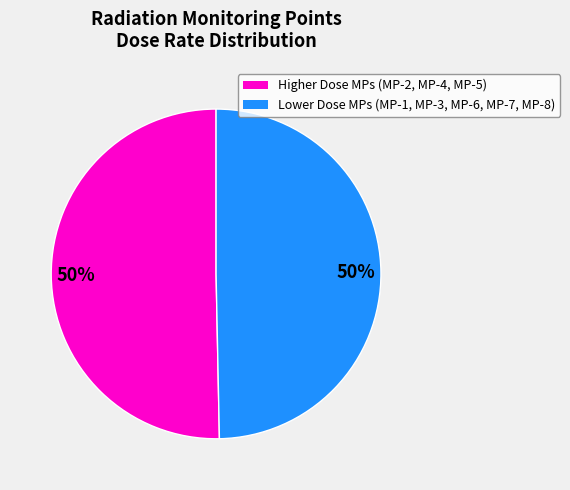

To the nearest percent, what is the average slice percentage?

50%